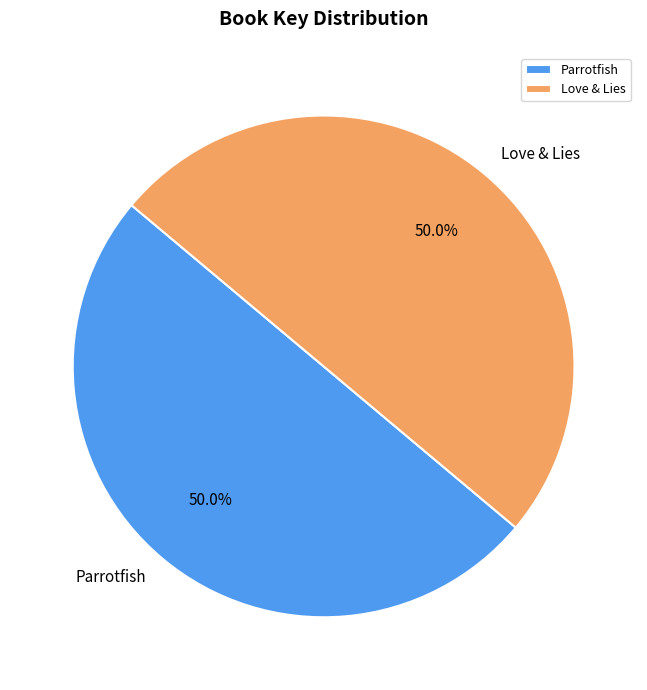

True or false: Love & Lies accounts for 62% of the total.

False